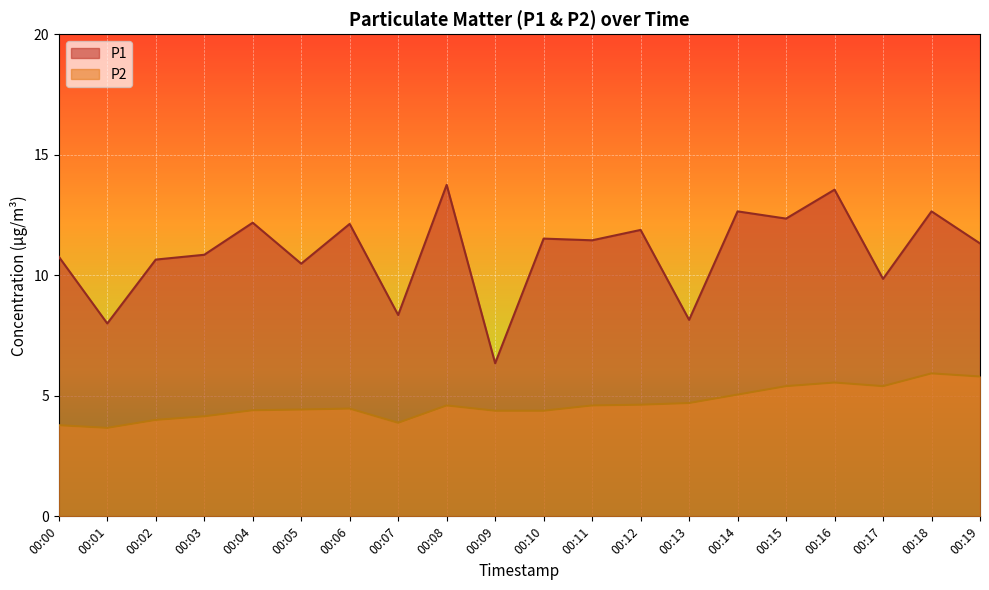

Between 00:07 and 00:08, which series saw the biggest shift?

P1